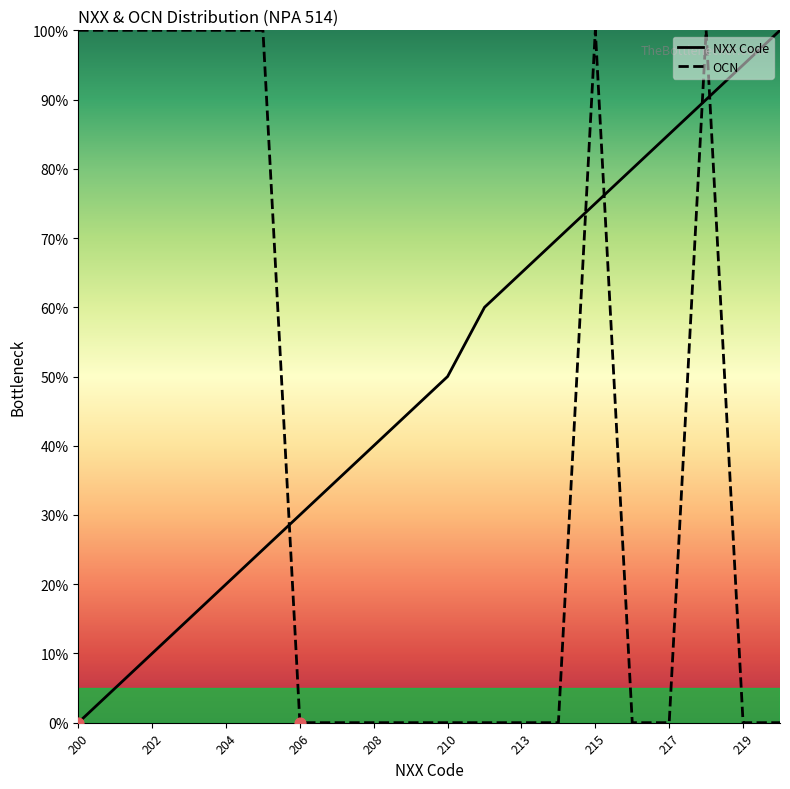

Which series contains the lowest Y value?

NXX Code